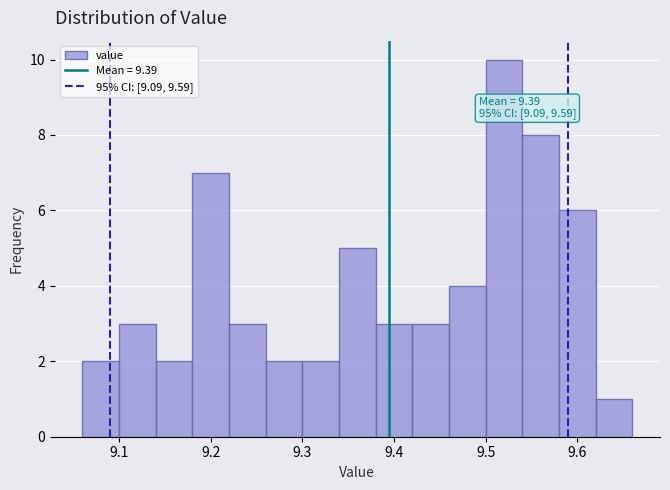

Which range on the x-axis has the tallest bar?

9.50 to 9.54